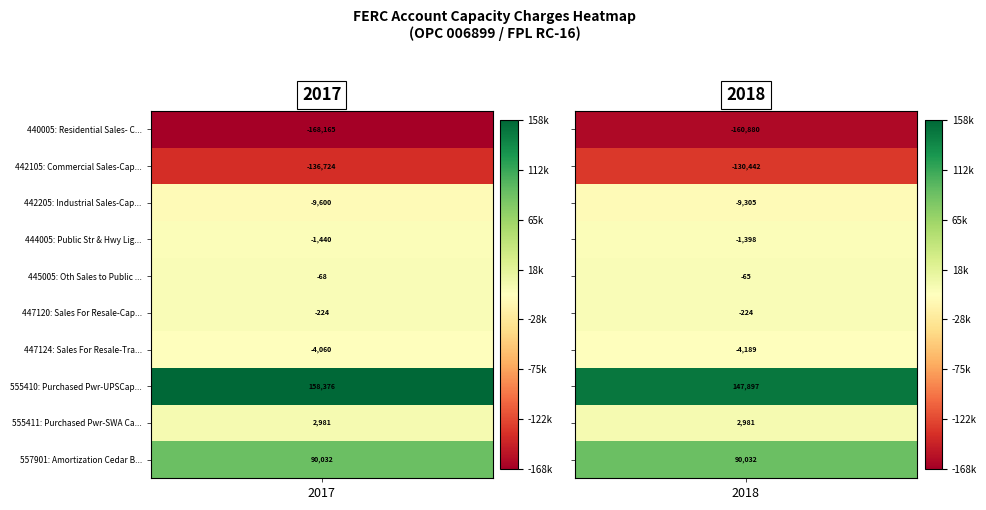

At which category is the sum across all series the highest?

2018